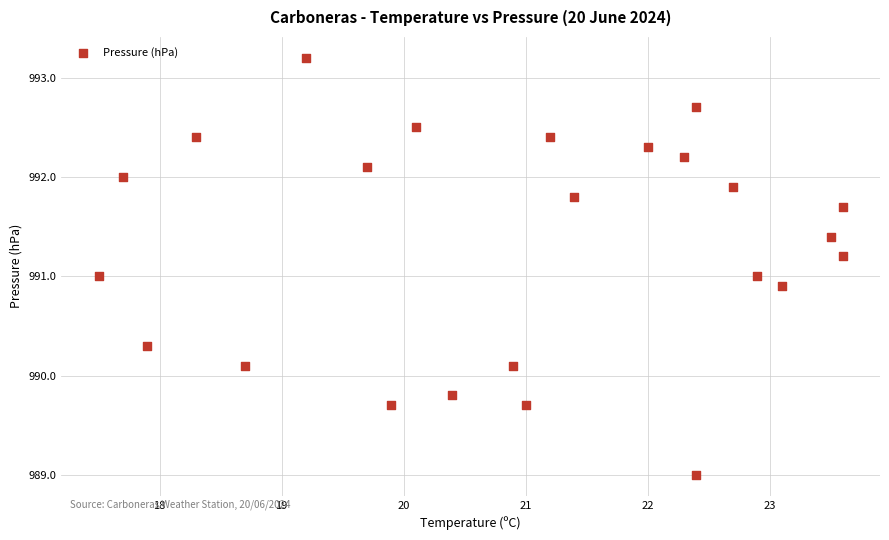

What is the range of X values (max minus min)?

6.1